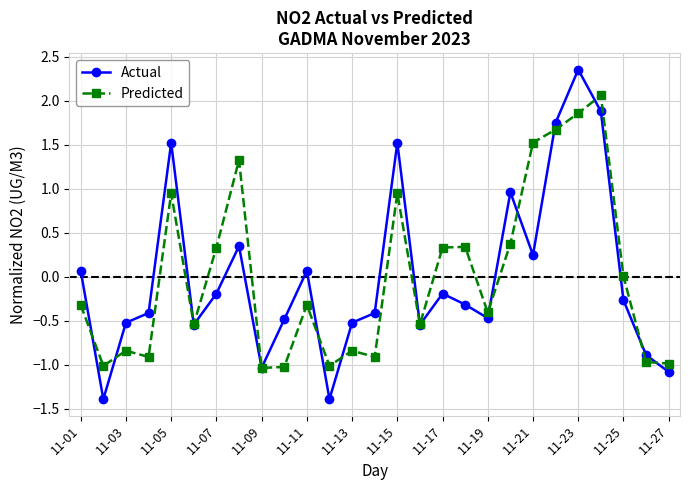

How many data points in Actual are above 0?

10